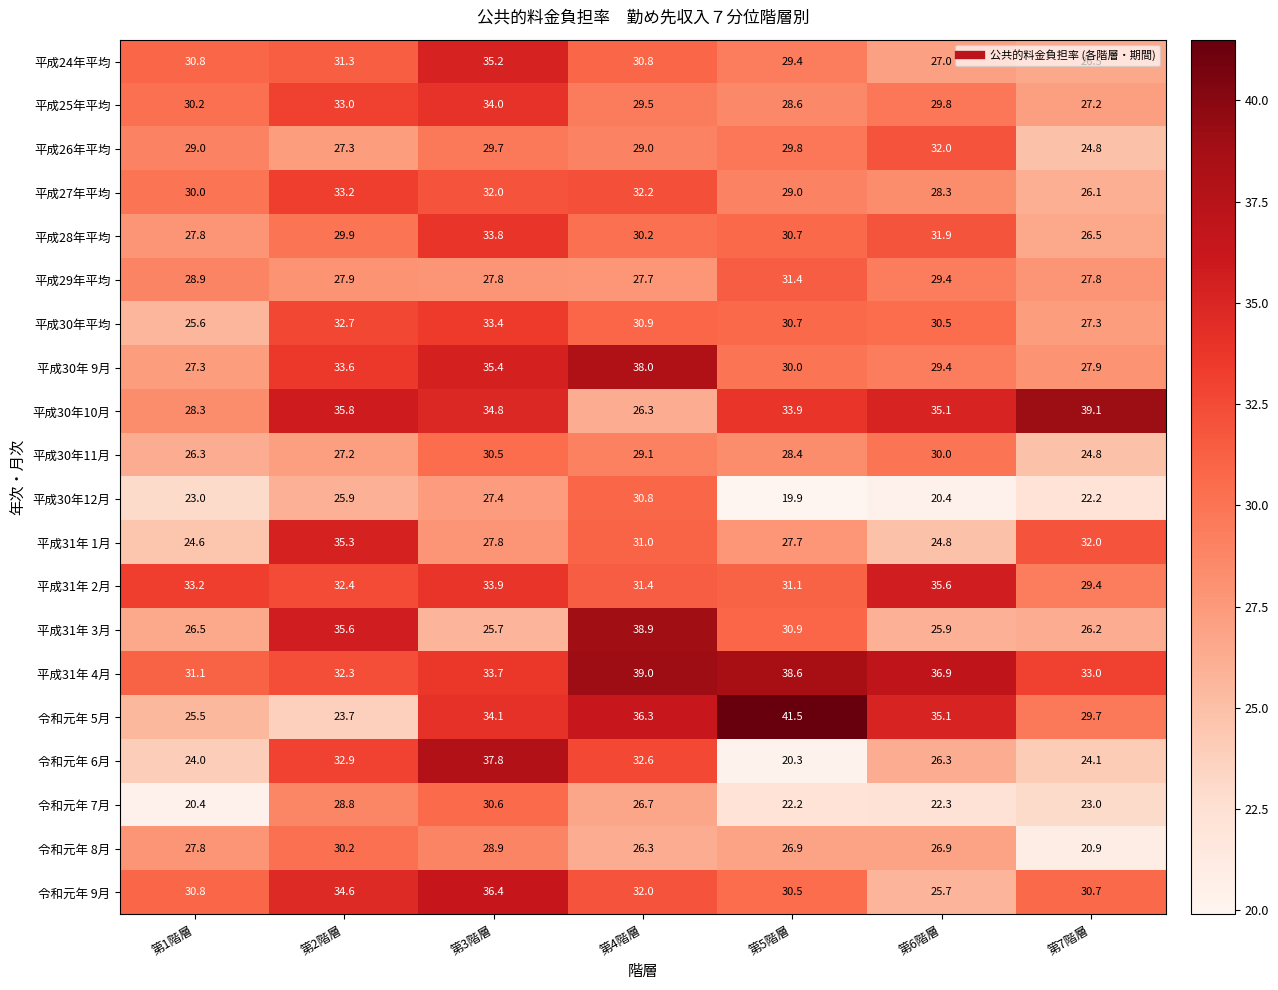

What is the total value across all series at 第5階層?

591.5